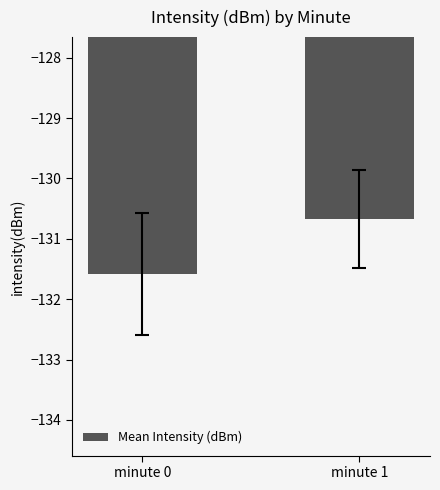

At which label is the value closest to -131?

minute 1